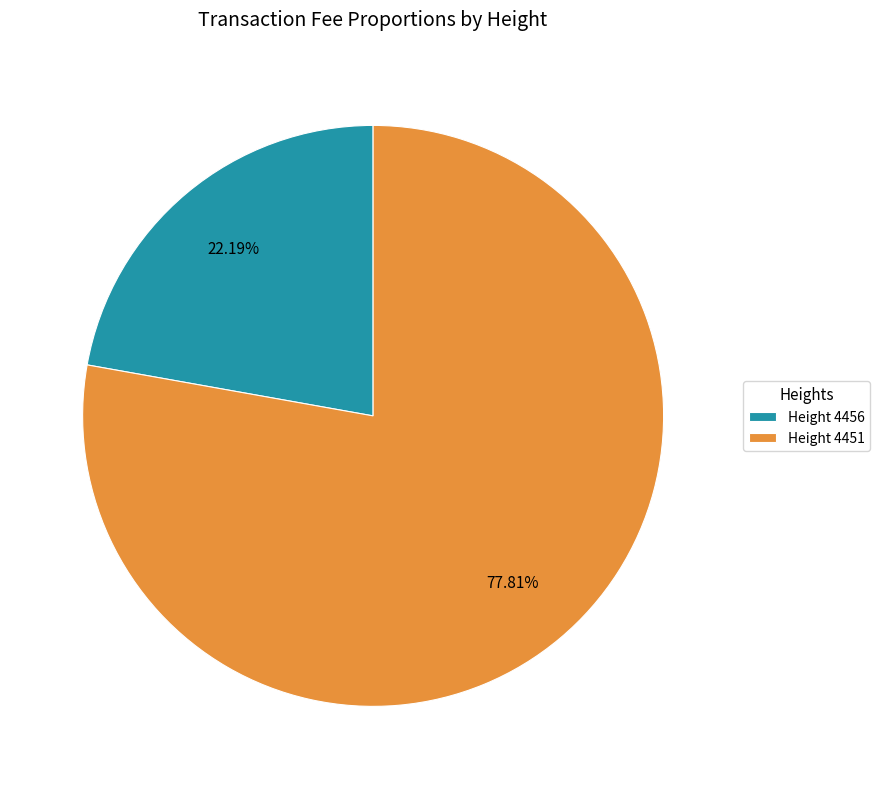

Is the sum of Height 4456 and Height 4451 greater than half?

Yes